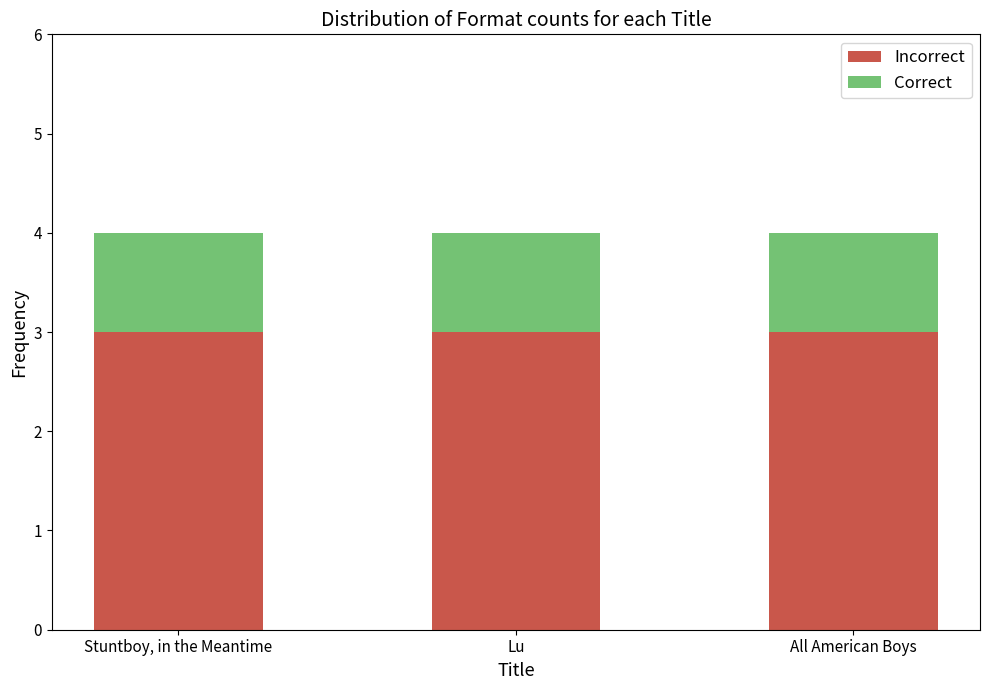

Is it true that Incorrect equals 3 at Stuntboy, in the Meantime?

True